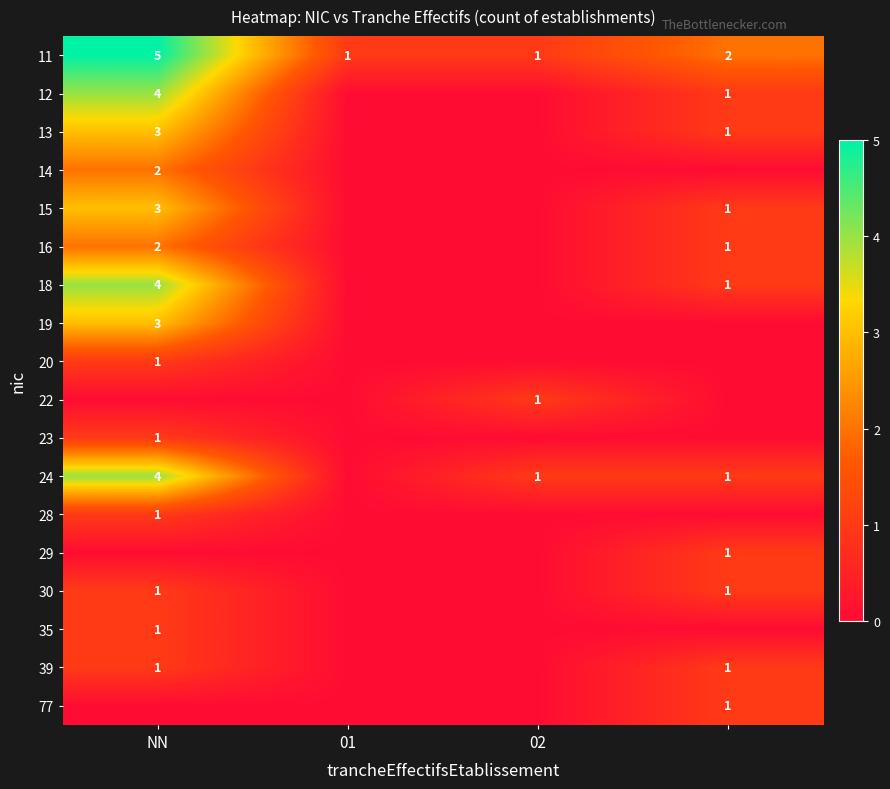

Is it true that 18 equals 2 at NN?

False